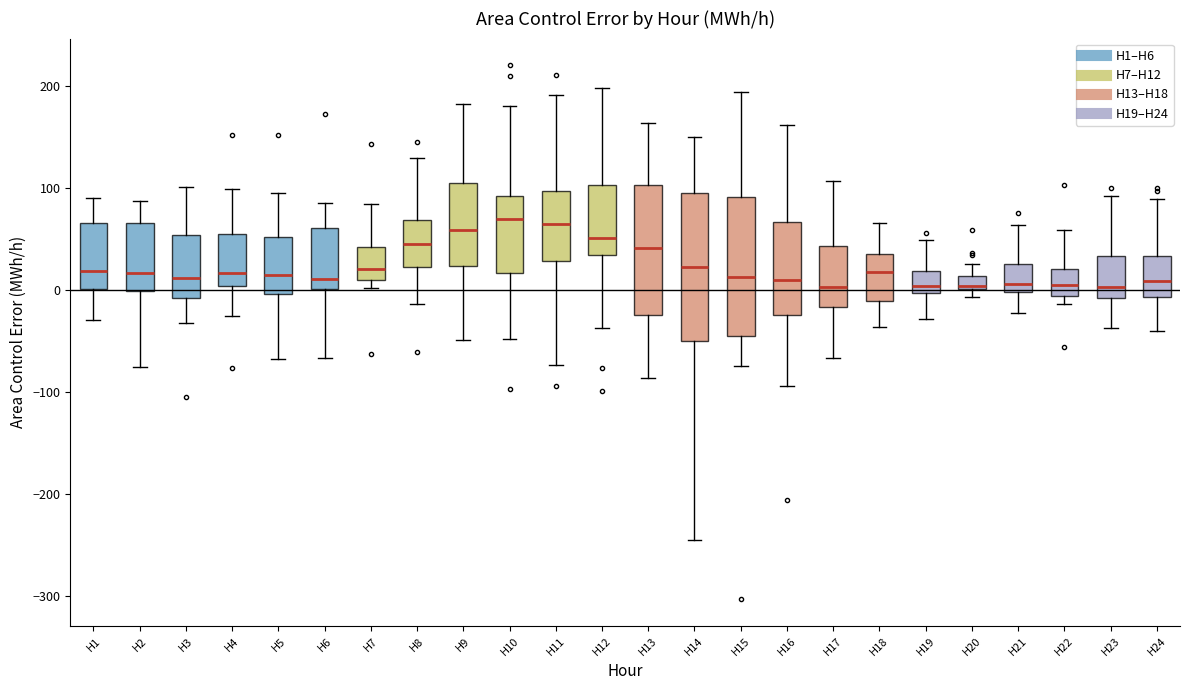

Where is the lower edge of the box for H19 on the y-axis? The values are not printed on the chart, so give them approximately, as read against the axis.

0